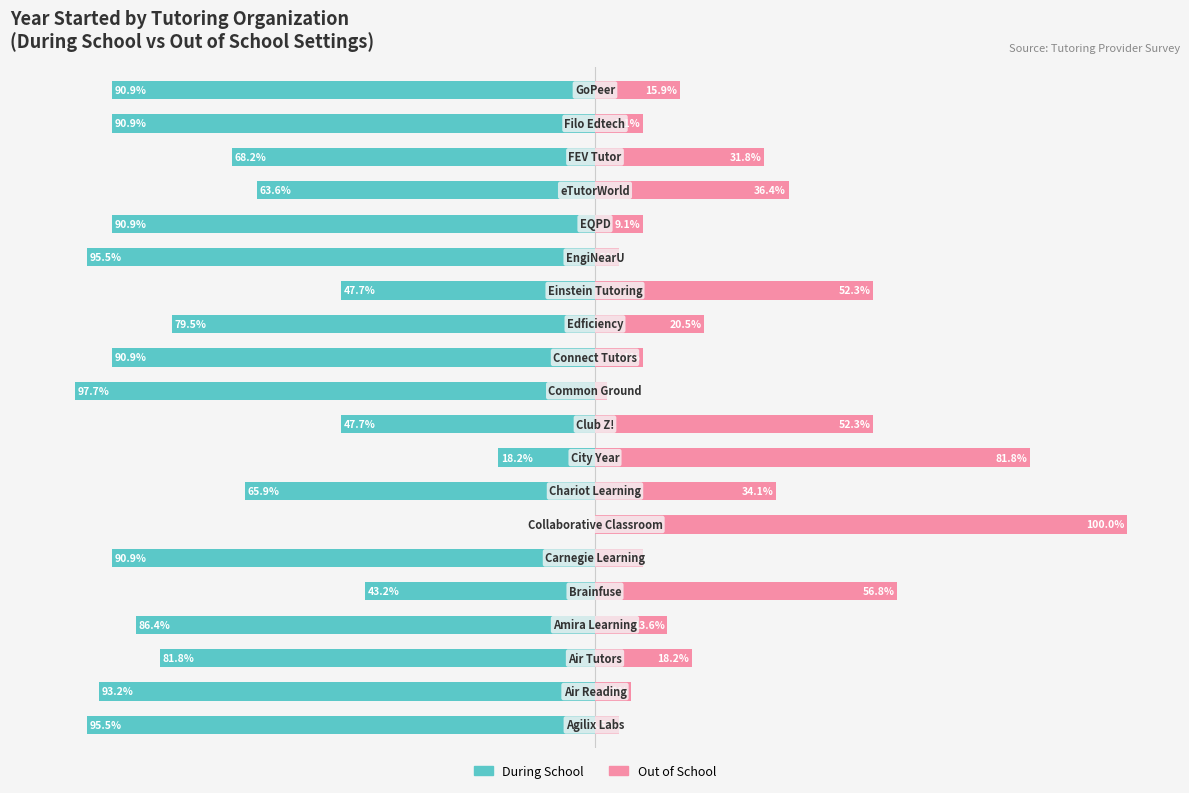

Reading right to left, what are all the values shown in this chart?

During School: -90.9	-90.9	-68.2	-63.6	-90.9	-95.5	-47.7	-79.5	-90.9	-97.7	-47.7	-18.2	-65.9	0.0	-90.9	-43.2	-86.4	-81.8	-93.2	-95.5
Out of School: 15.9	9.1	31.8	36.4	9.1	4.5	52.3	20.5	9.1	2.3	52.3	81.8	34.1	100.0	9.1	56.8	13.6	18.2	6.8	4.5